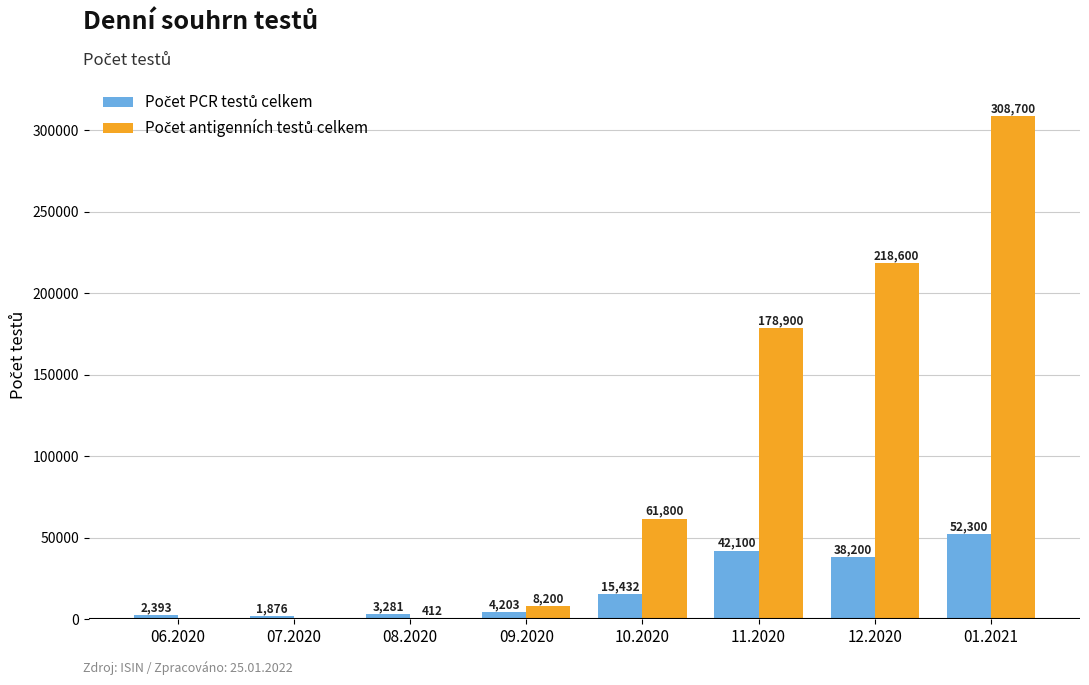

How many groups of bars are there?

8